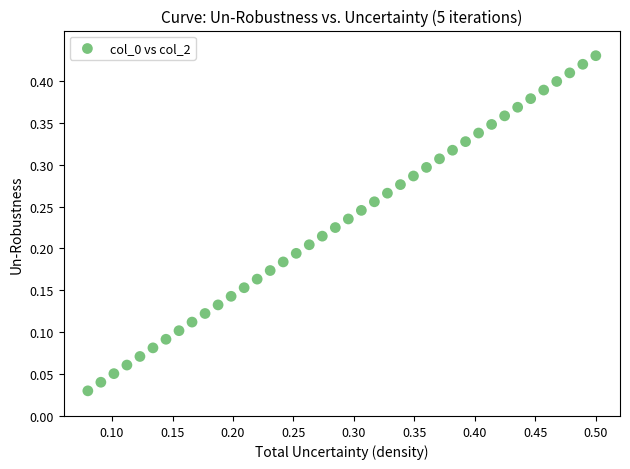

How many data points are displayed?

40